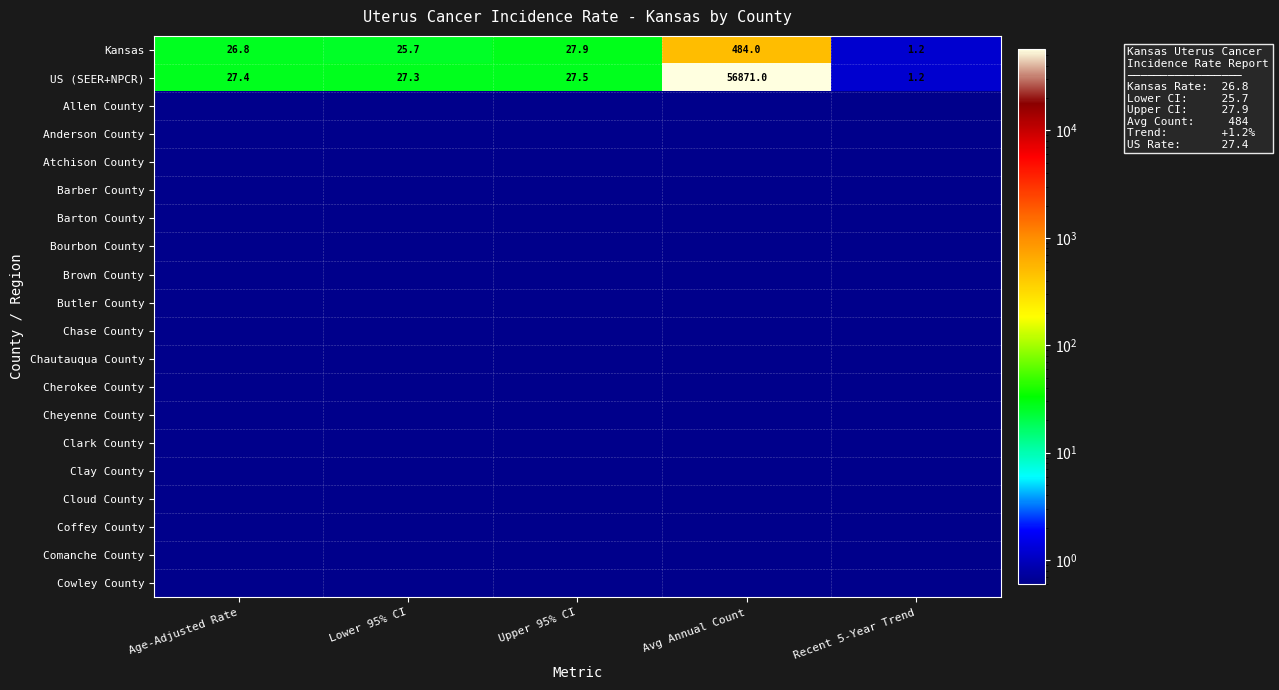

List the labels in order of US (SEER+NPCR) value, largest first.

Avg Annual Count, Upper 95% CI, Age-Adjusted Rate, Lower 95% CI, Recent 5-Year Trend